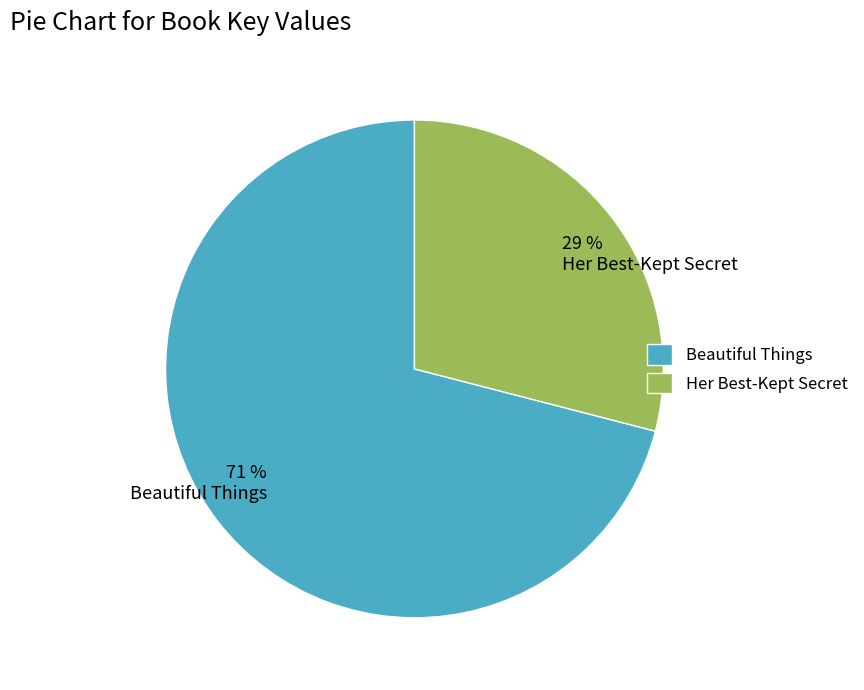

Rank the categories by value from lowest to highest.

Her Best-Kept Secret, Beautiful Things